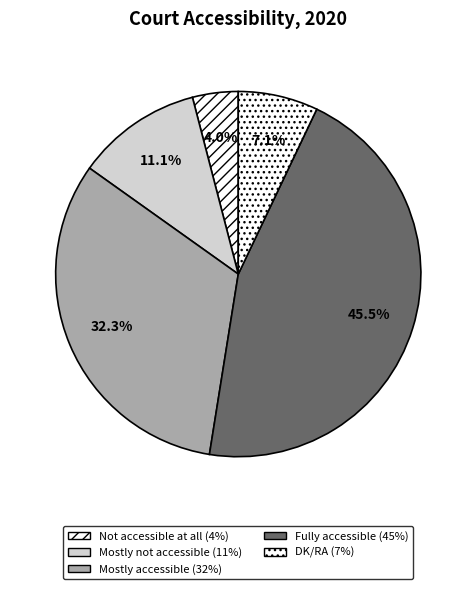

What is the change in value from Not accessible at all to DK/RA?

+3